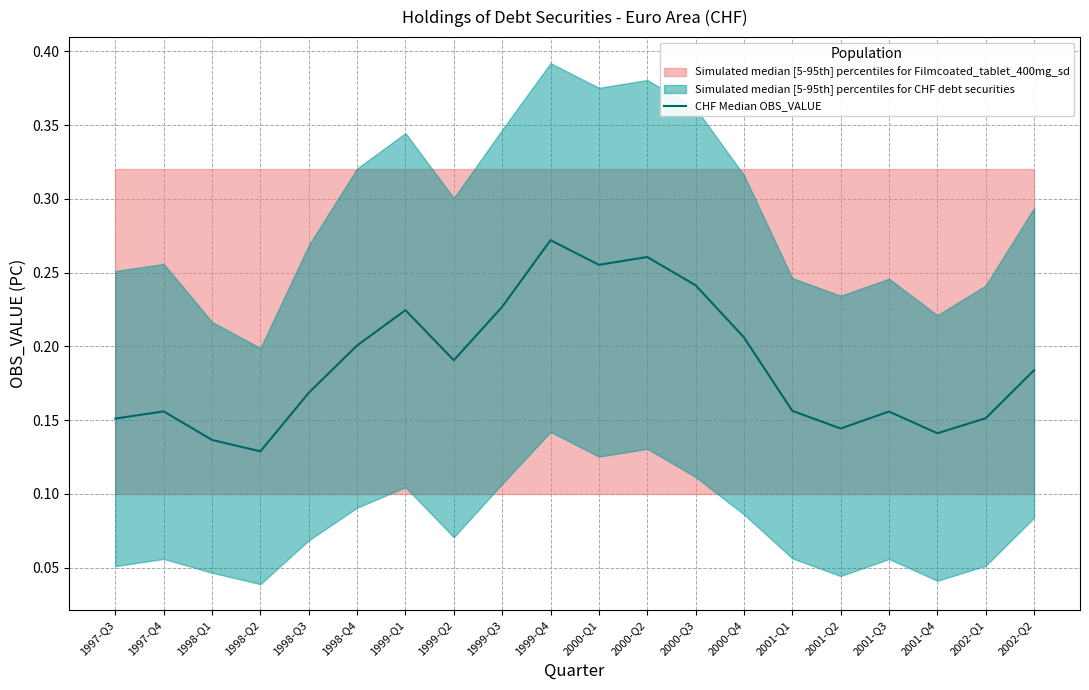

What is the label of the 7th point from the left?

1999-Q1